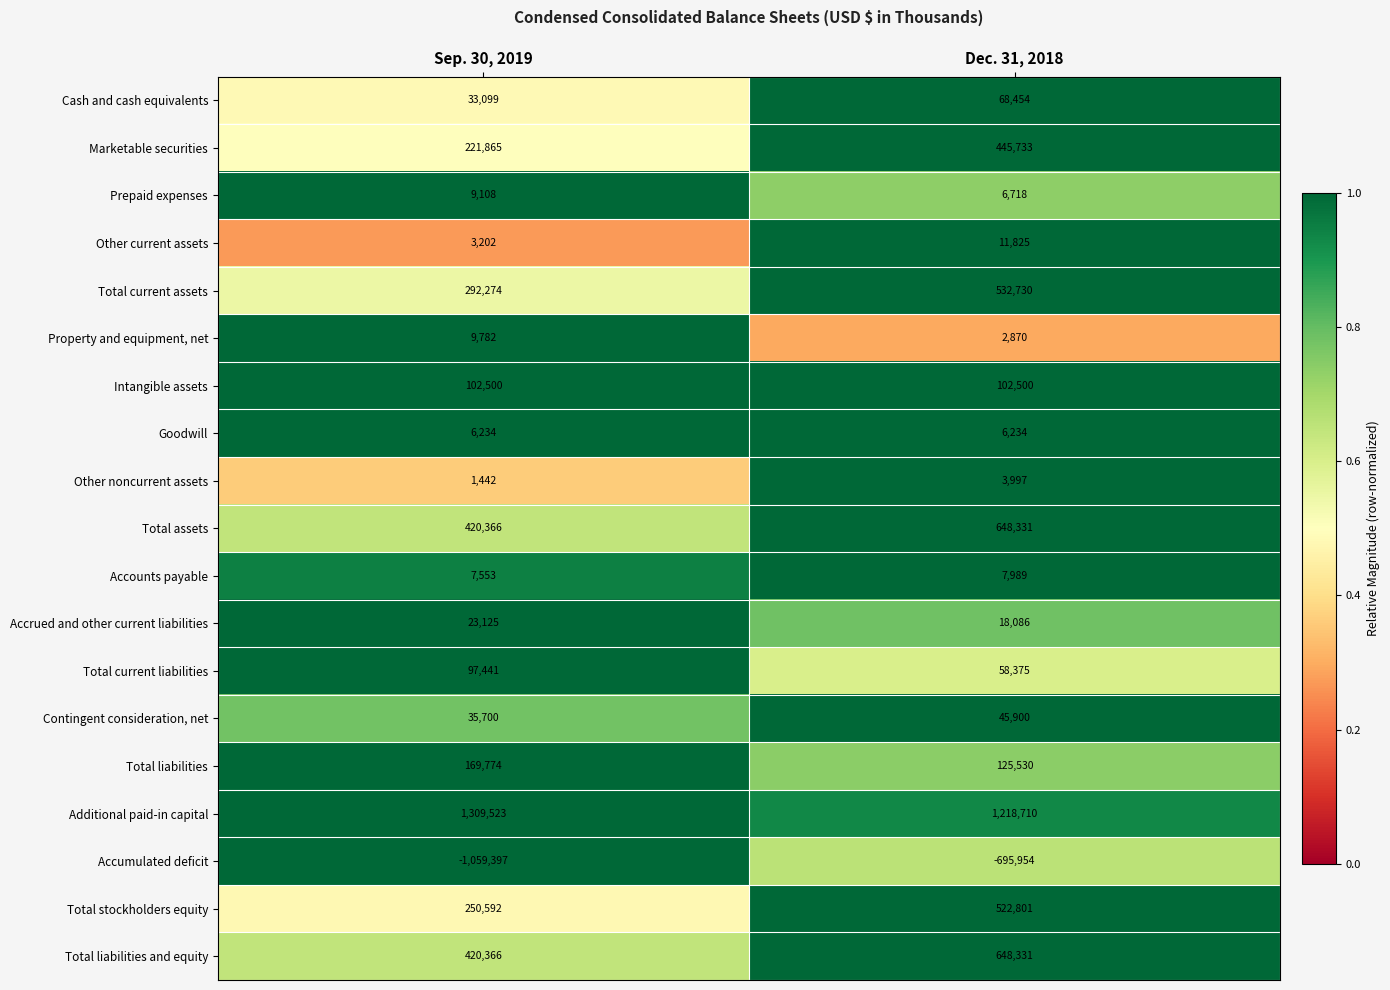

What is the sum of all Other current assets values?

15027